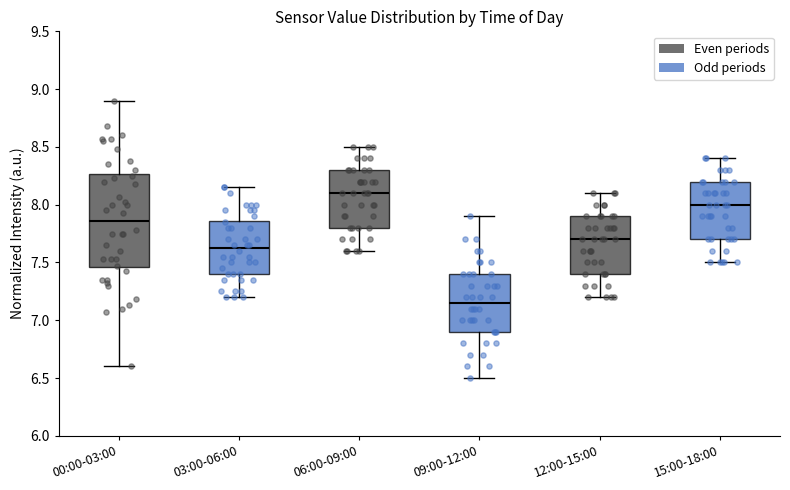

Where is the upper edge of the box for 15:00-18:00 on the y-axis? The values are not printed on the chart, so give them approximately, as read against the axis.

8.20